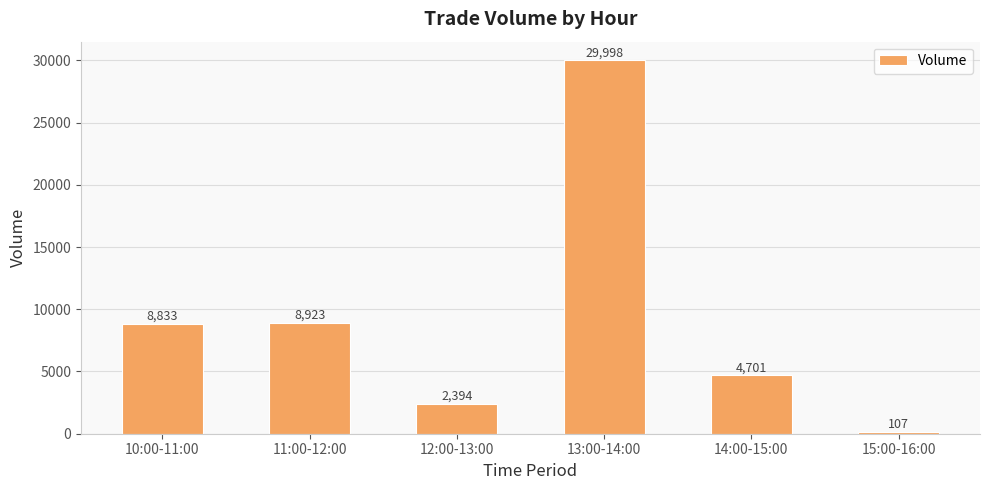

Reading left to right, transcribe all the data shown in this chart.

8833	8923	2394	29998	4701	107